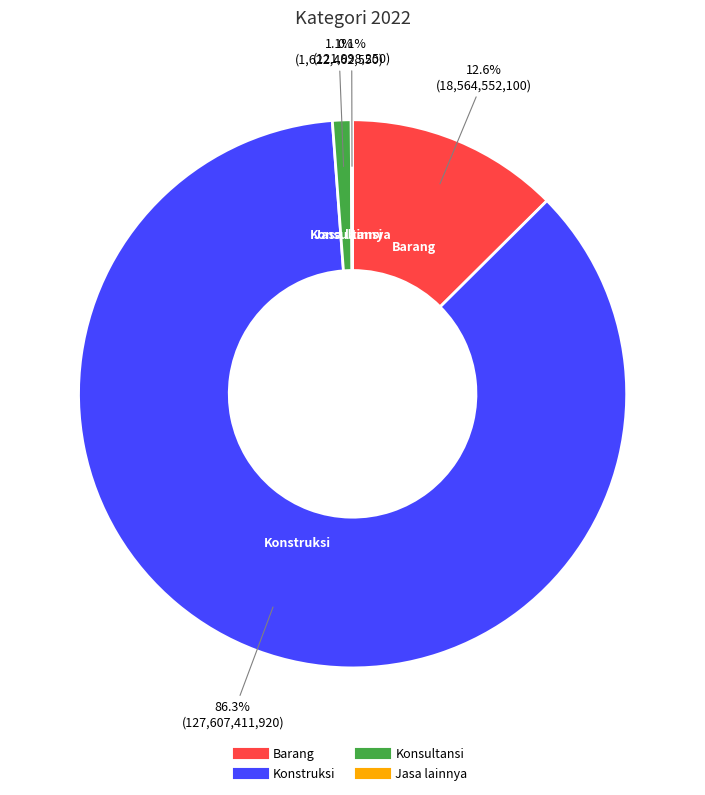

Is it true that Konsultansi is 1% of the pie?

True